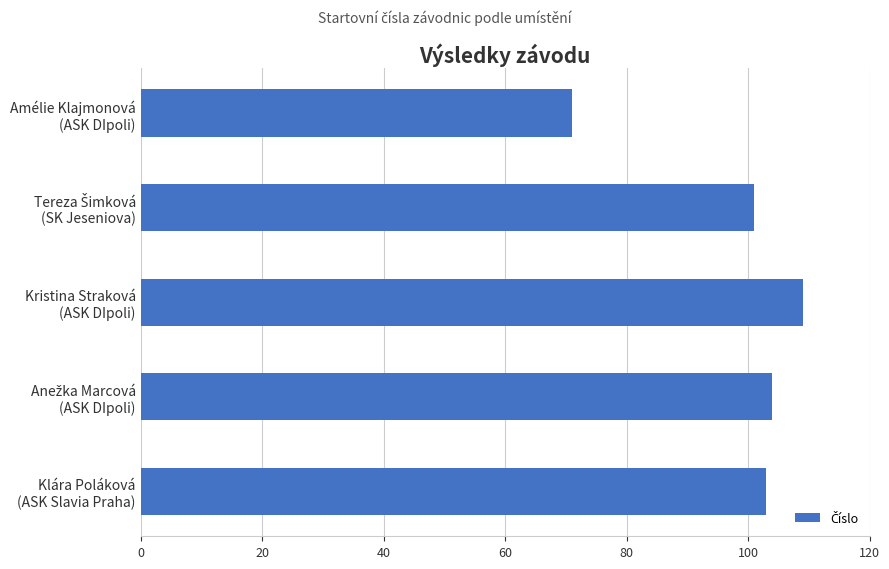

What is the difference between the second highest and second lowest values?

3